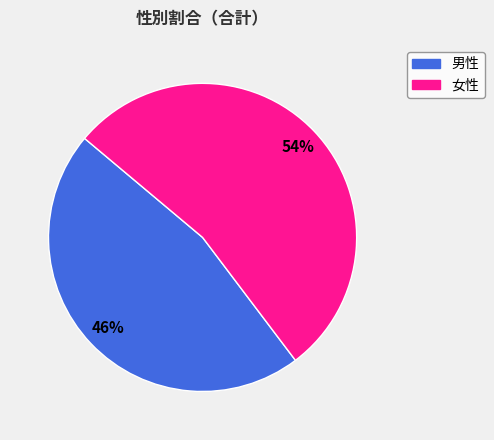

To the nearest percent, what is the combined percentage of 男性 and 女性?

100%